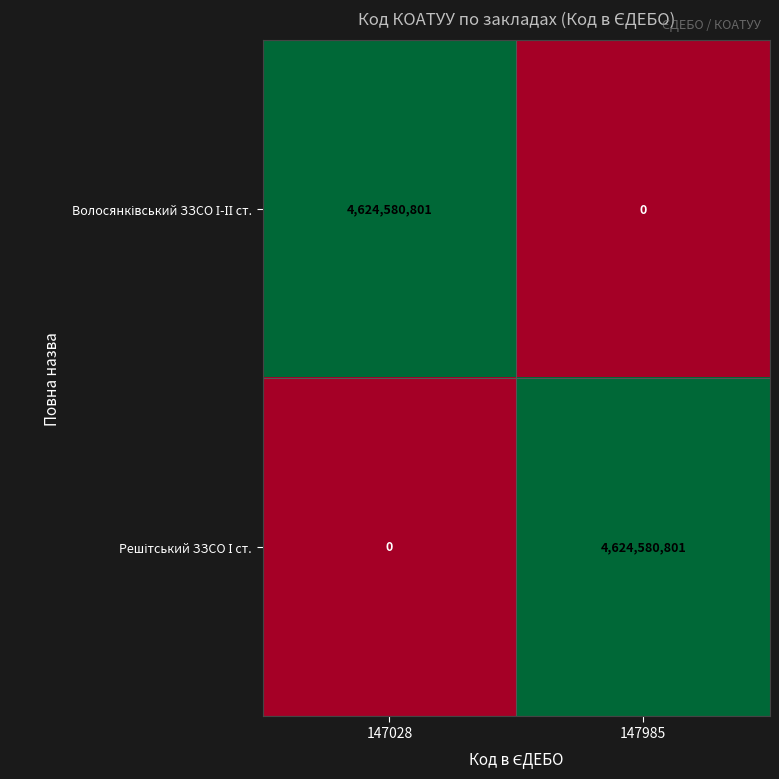

What is the spread (max minus min) of values at 147028?

4624580801